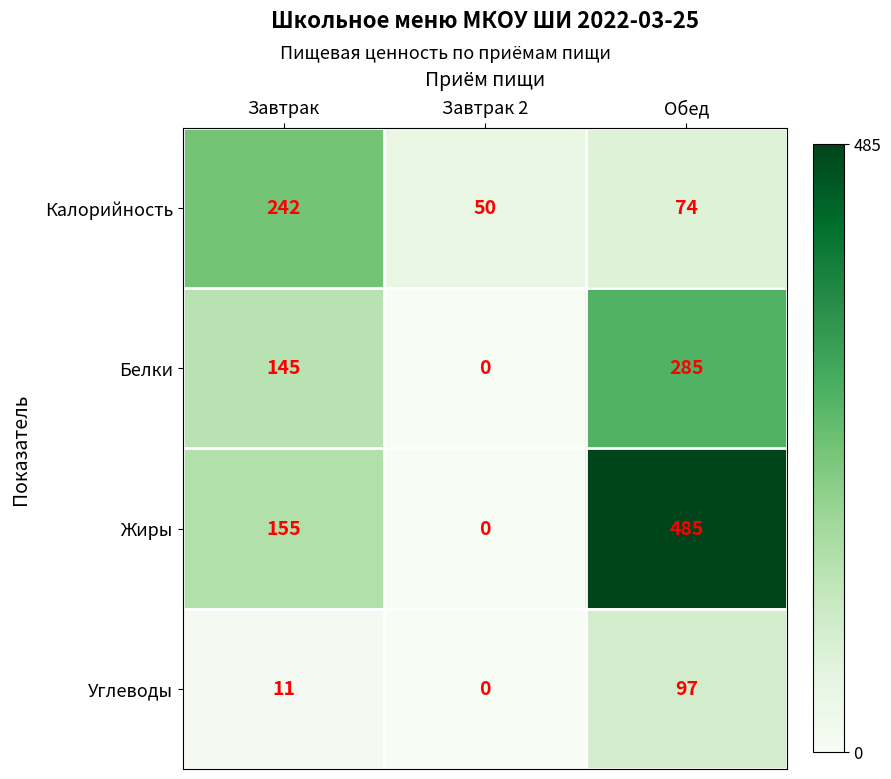

Which series changed the most between Завтрак 2 and Обед?

Жиры